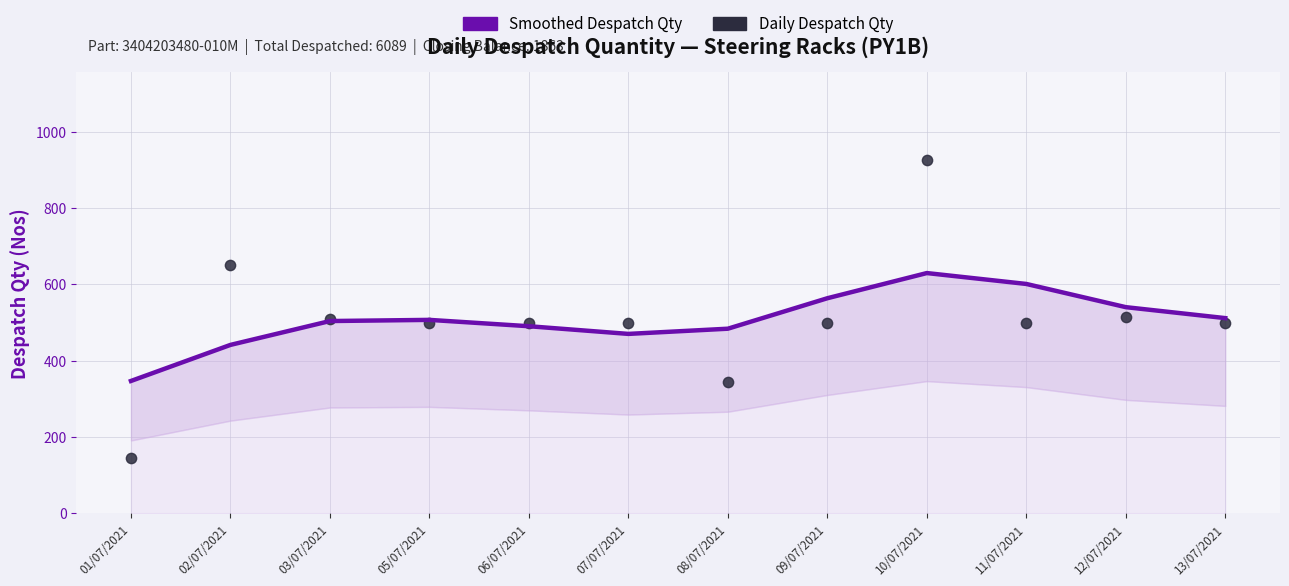

Which series has the largest total across all categories?

Smoothed Despatch Qty